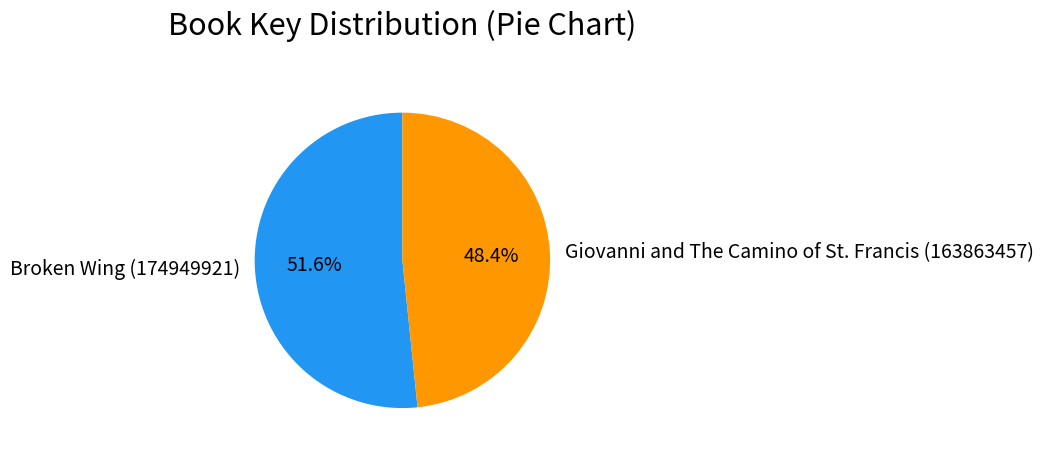

To the nearest percent, what is the average slice percentage?

50%